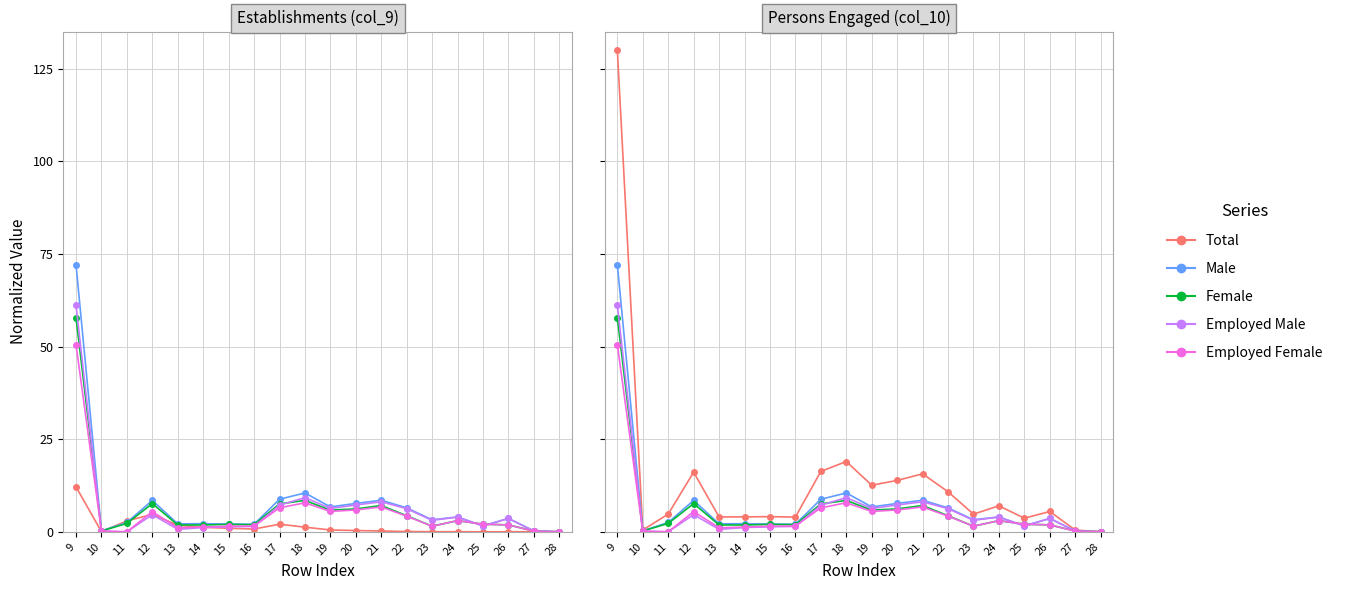

What value does the Employed Male series have at 13?

0.7